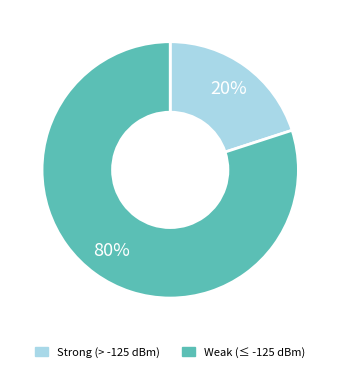

Rank the categories by value from highest to lowest.

Weak (≤ -125 dBm), Strong (> -125 dBm)